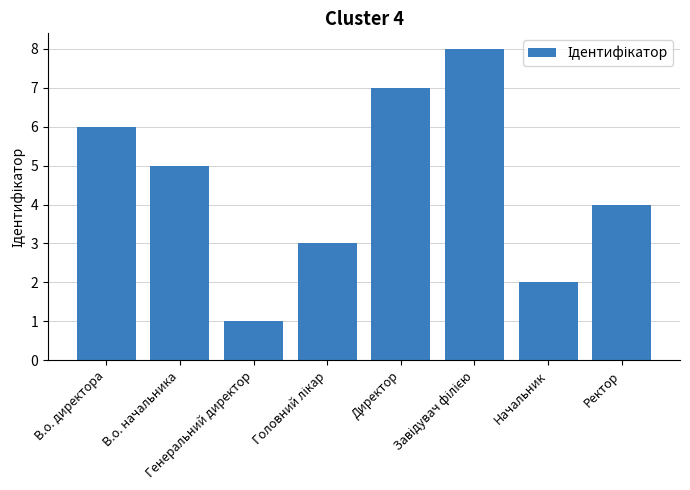

Are the bars horizontal?

No